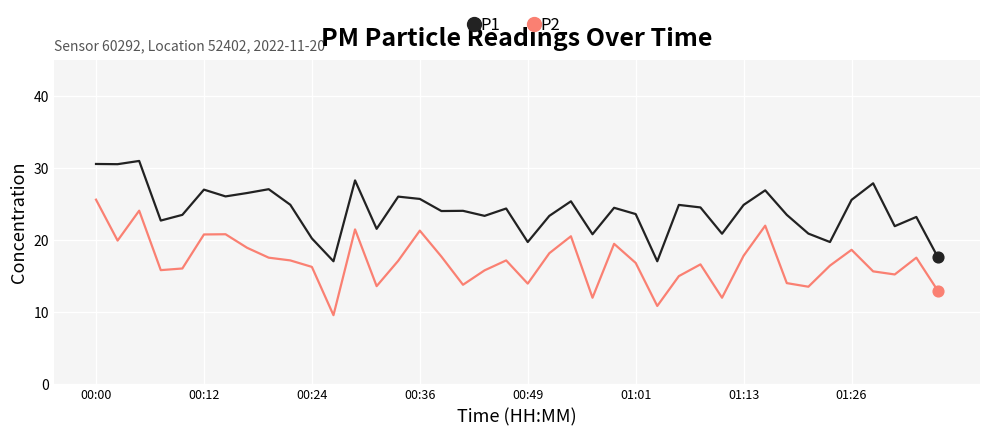

What is the difference between the maximum and minimum values in the P1 series?

13.9